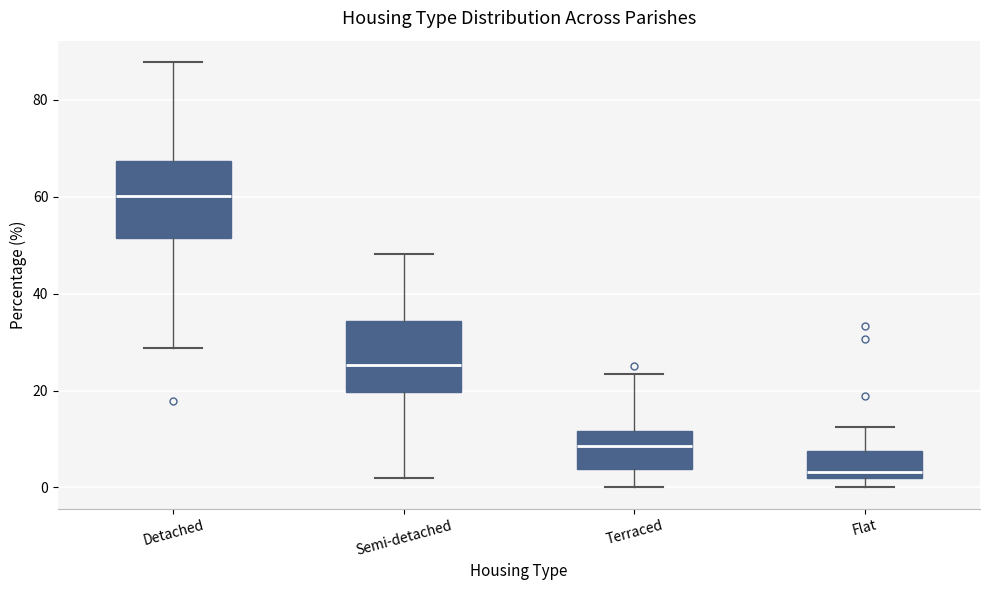

Reading left to right, transcribe this box plot: for each box, give where its median line is, the range the box spans, and where its two whiskers end, as read against the y-axis. The values are not printed on the chart, so give them approximately, as read against the axis.

Detached: median 60, box 52 to 68, whiskers 28 to 88
Semi-detached: median 26, box 20 to 34, whiskers 2 to 48
Terraced: median 8, box 4 to 12, whiskers 0 to 24
Flat: median 4, box 2 to 8, whiskers 0 to 12